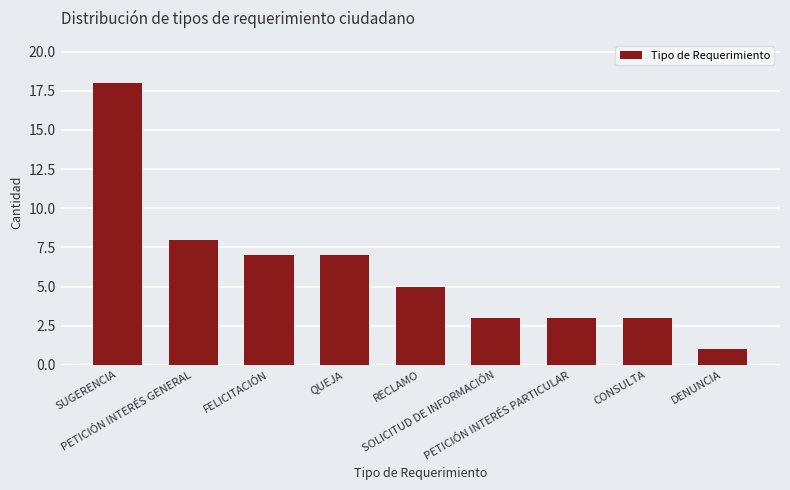

Where is the data nearest to the value 9?

PETICIÓN INTERÉS GENERAL